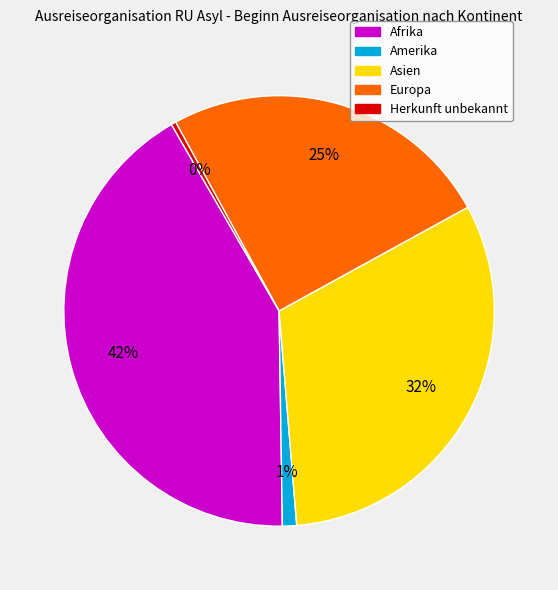

Count the number of slices in the pie.

5